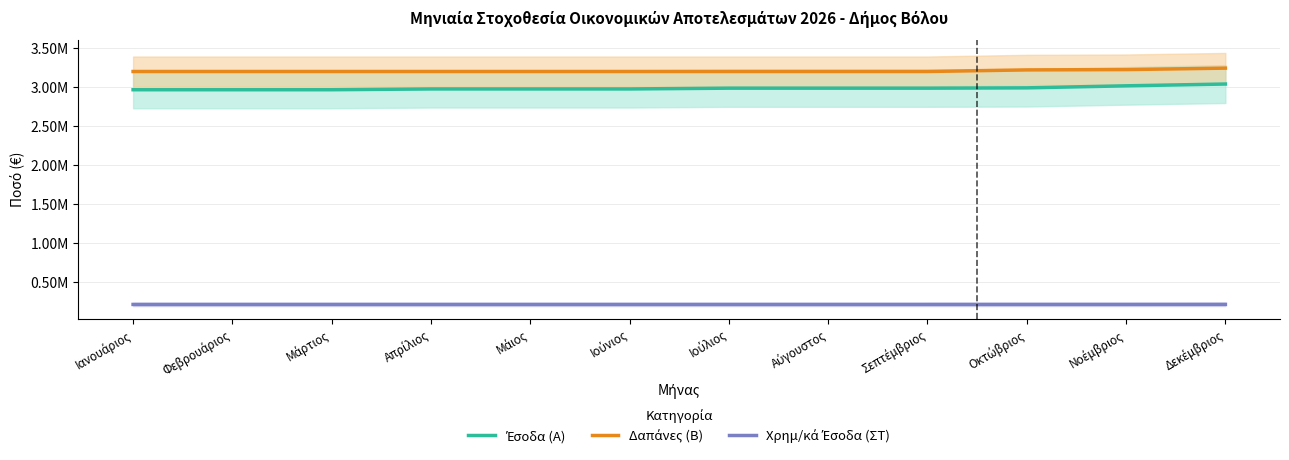

What position from the left is Ιανουάριος?

1